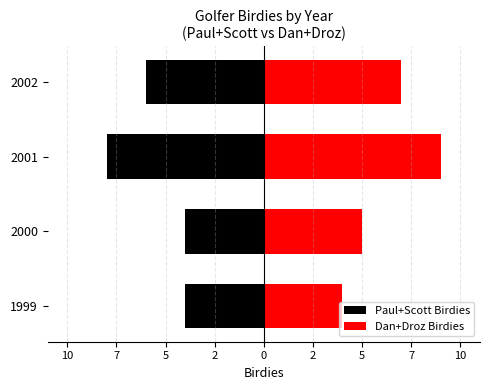

How many bars are there in each group?

2